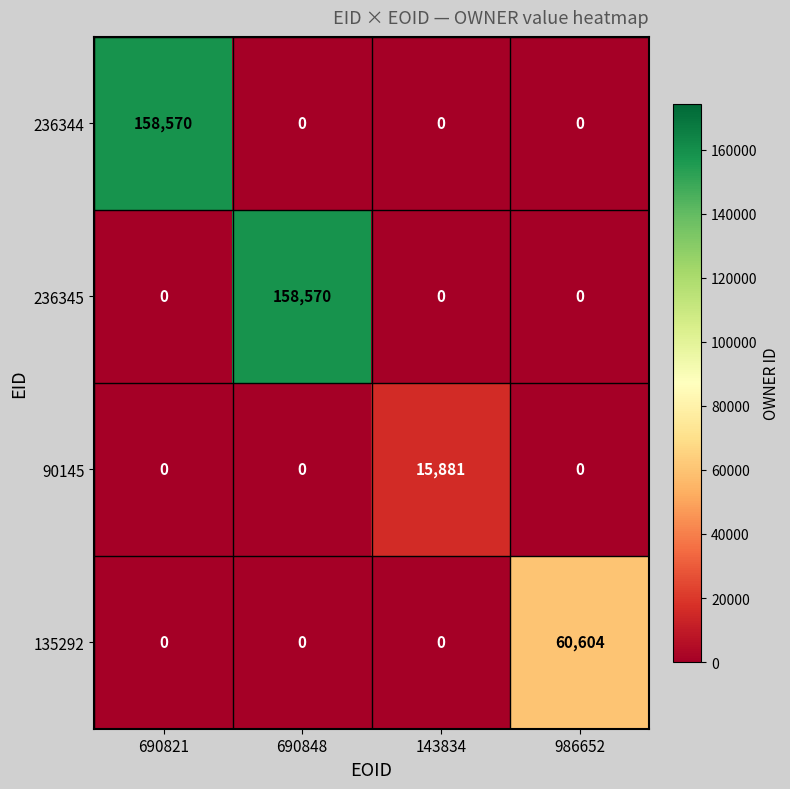

What is the difference between the maximum and second lowest values in the 236344 series?

158570